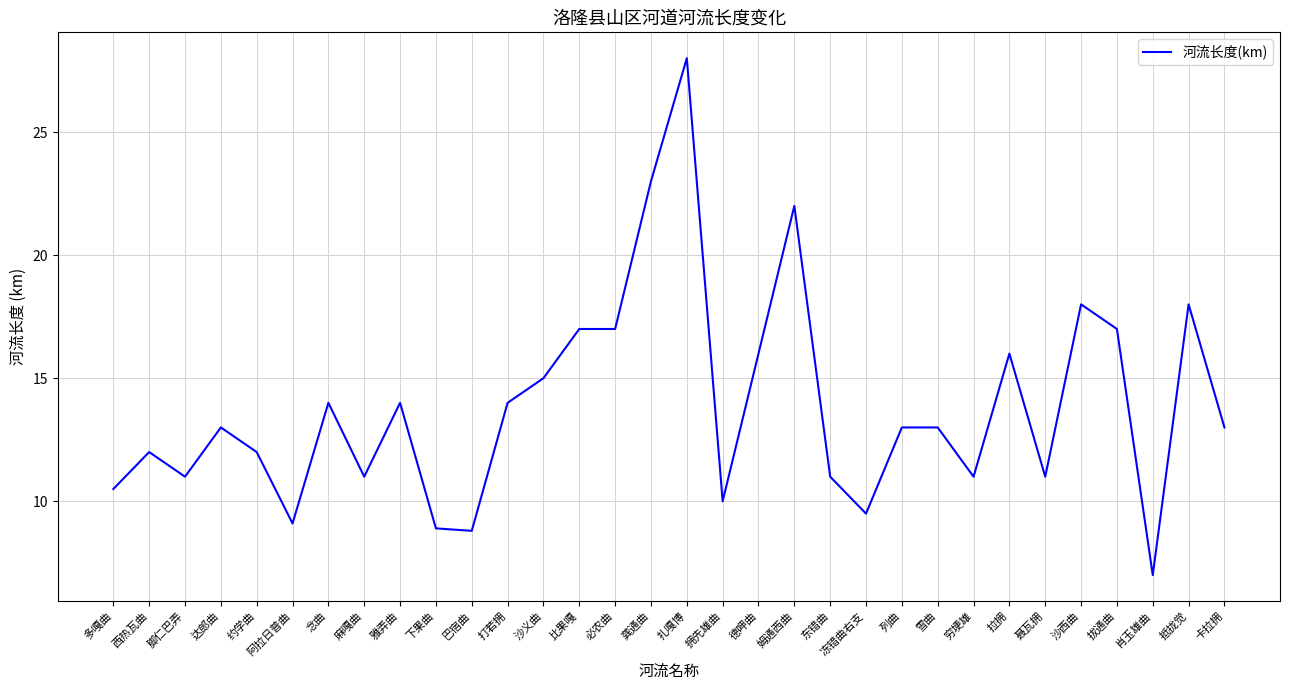

Is it true that the value at 念曲 is 8.5?

False